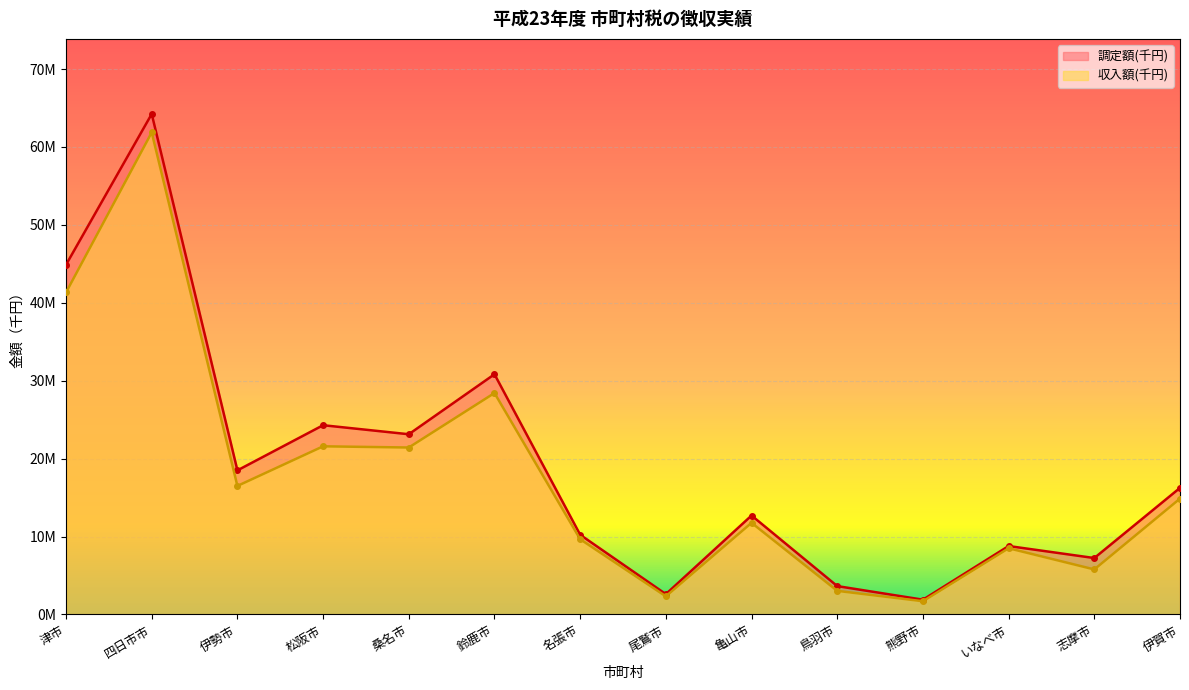

What is the label of the 3rd point from the left?

伊勢市